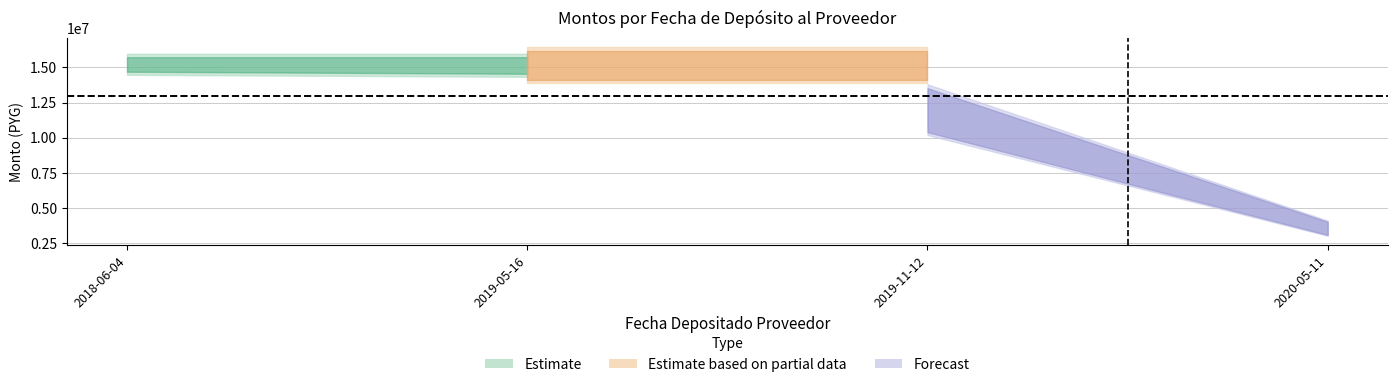

Which has a higher value, 2019-05-16 or 2020-05-11?

2019-05-16